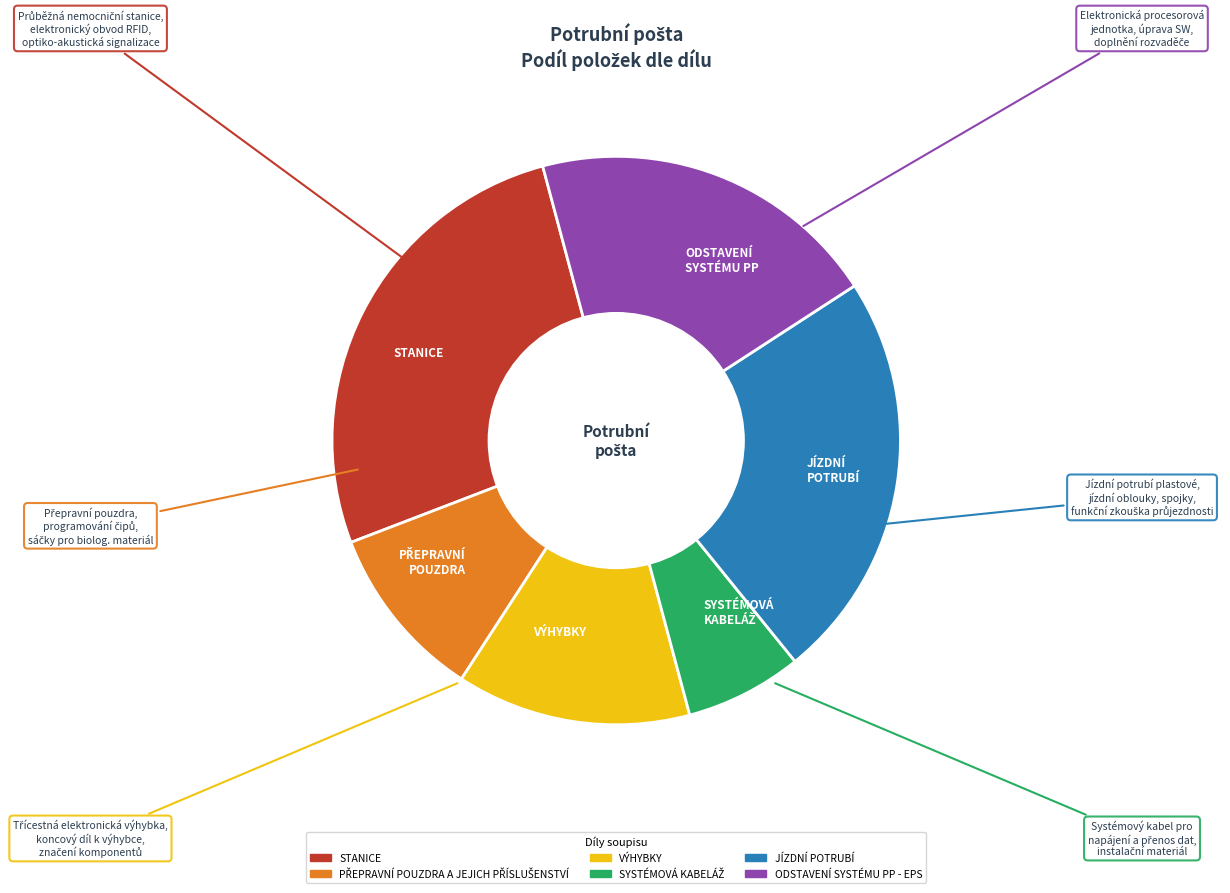

The ODSTAVENÍ SYSTÉMU PP slice represents 15% of the pie. True or false?

False